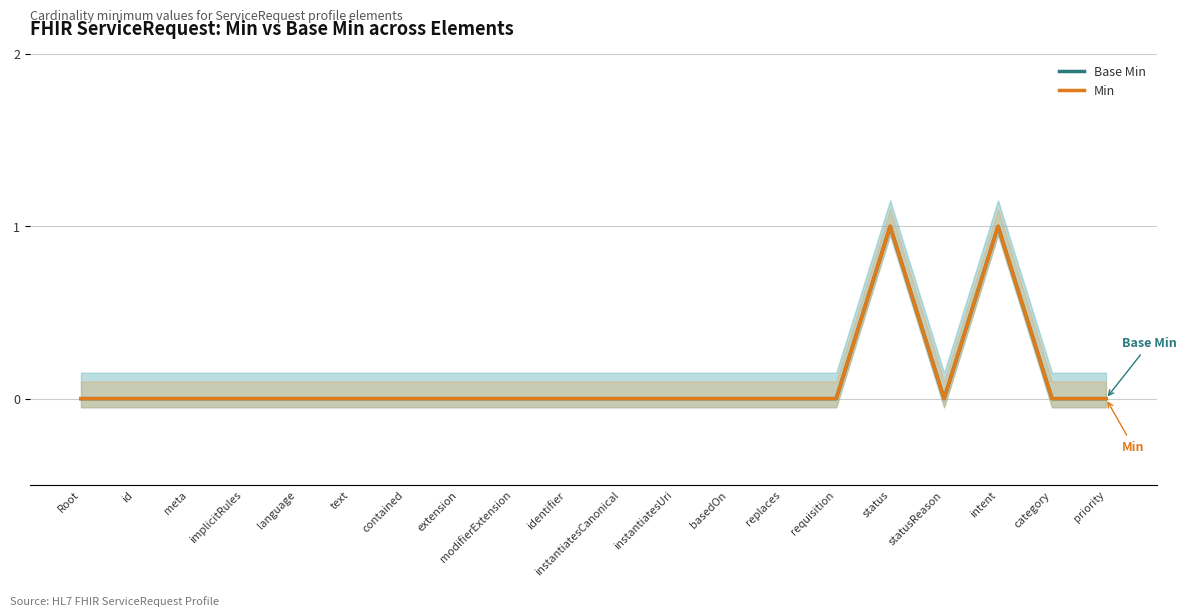

True or false: Min has a value of 0 at language.

True